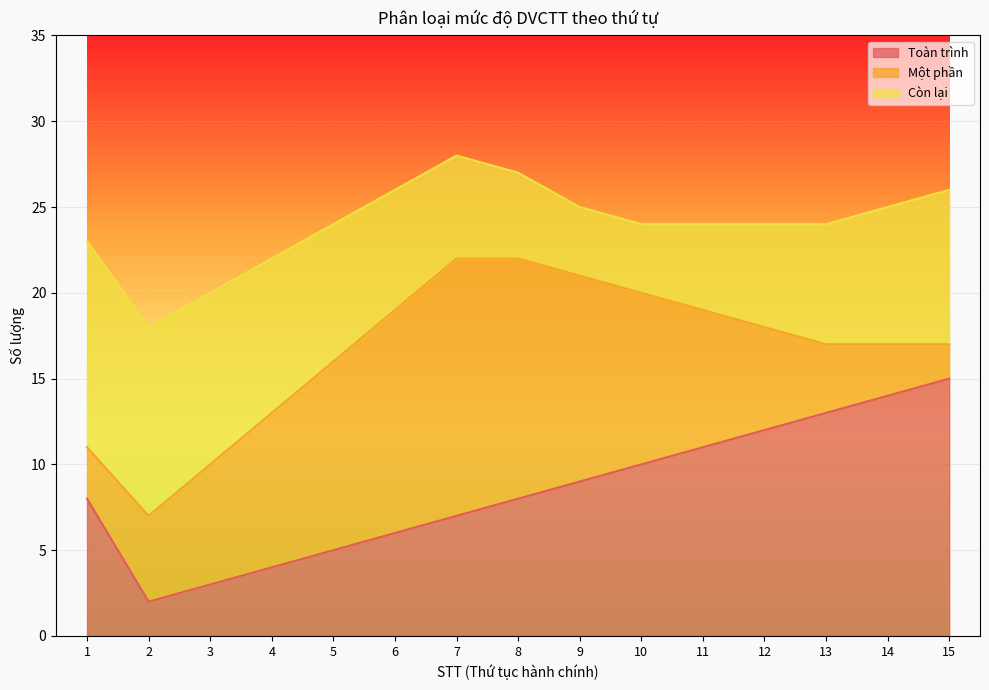

At how many categories does at least one series exceed 3?

15